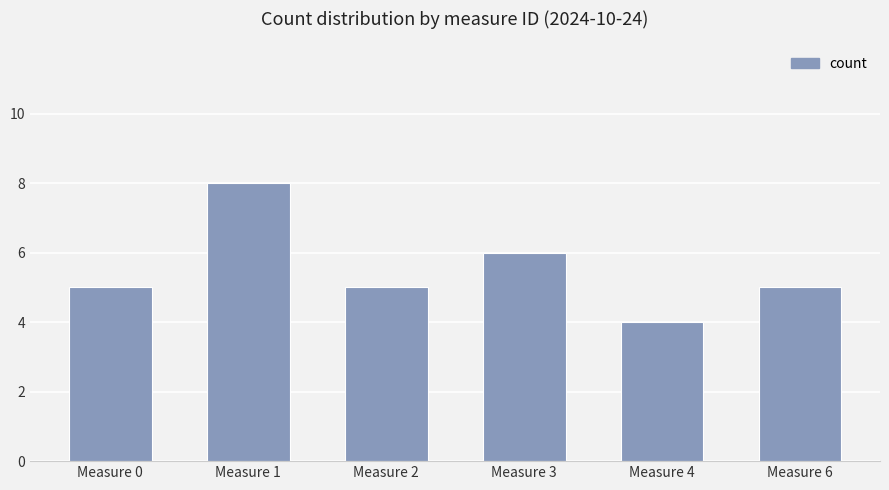

Reading left to right, list all the values displayed in this chart.

5	8	5	6	4	5